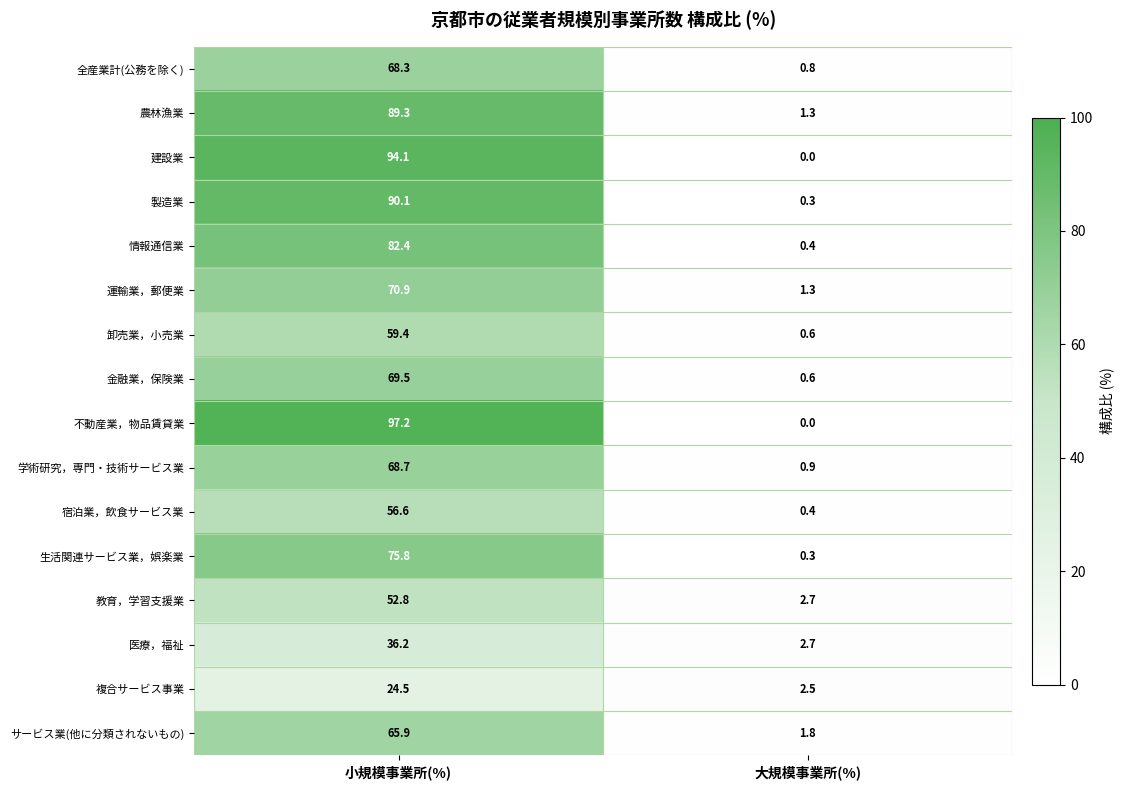

What is the lowest value of the 医療，福祉 series?

2.7